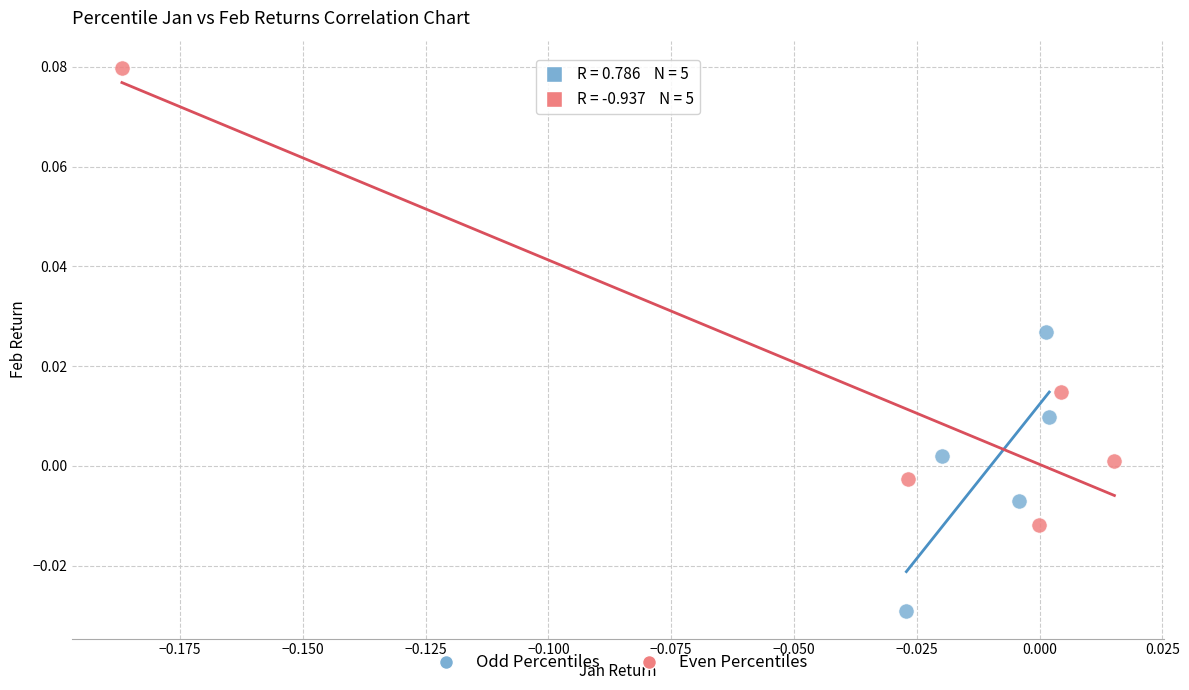

What are all the series names shown in the legend?

Odd Percentiles, Even Percentiles